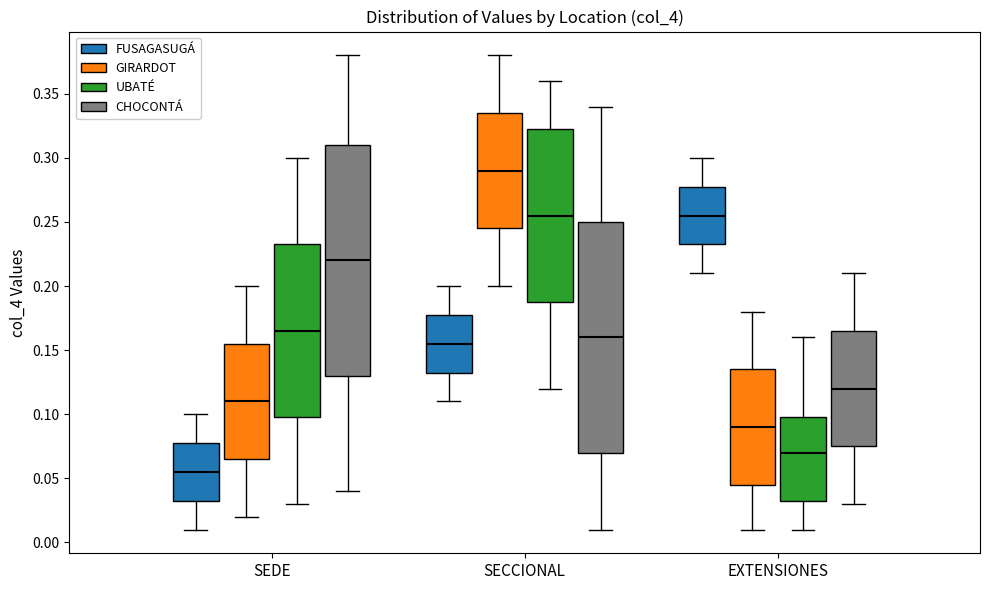

Which box's median line is the lowest?

SEDE (FUSAGASUGÁ)